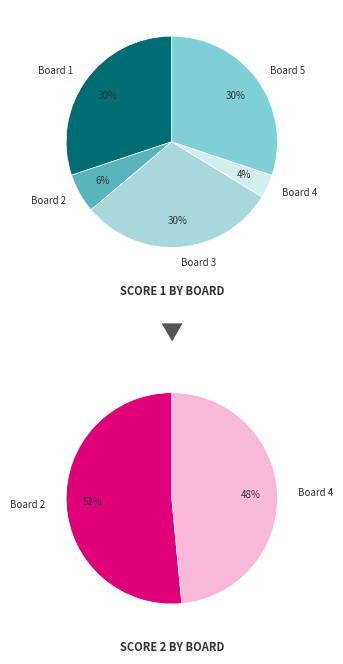

To the nearest percent, what is the average slice percentage?

20%